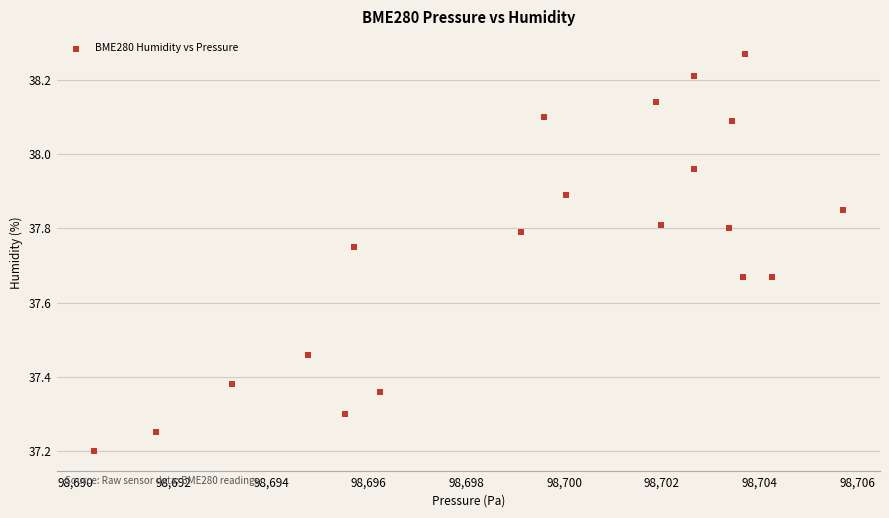

What is the range of Y values (max minus min)?

1.1